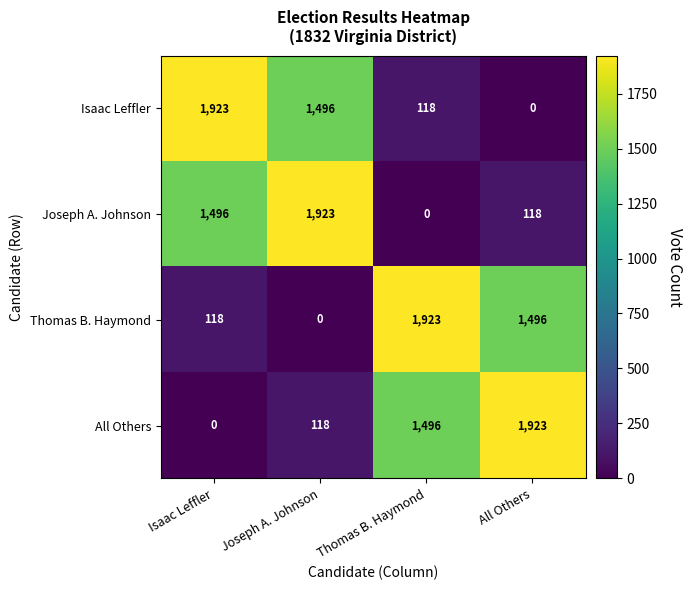

True or false: All Others has a value of 983 at Isaac Leffler.

False